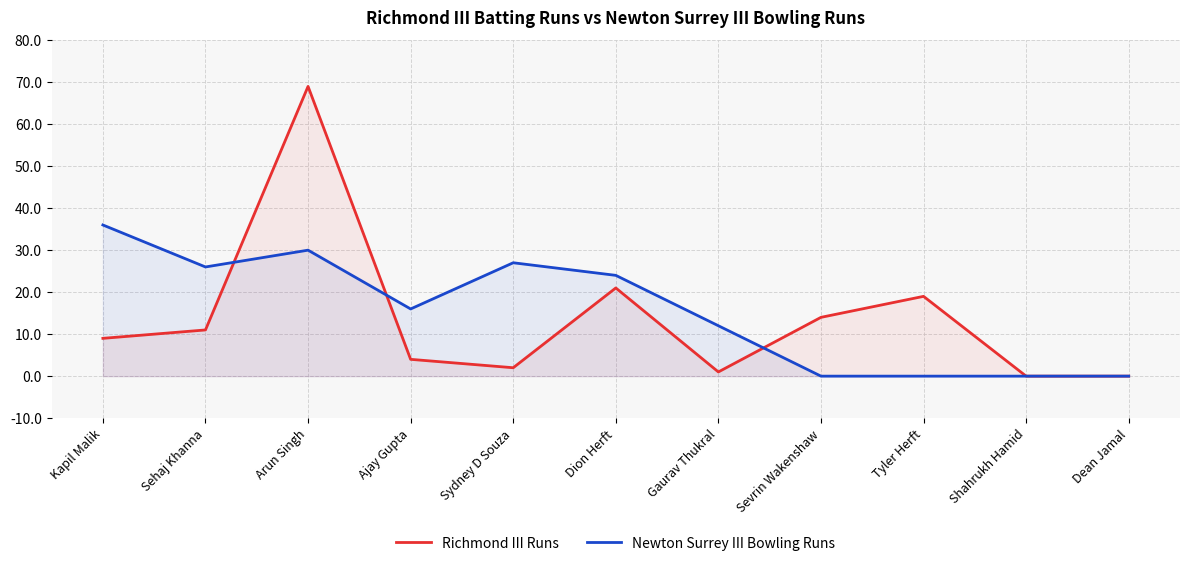

True or false: Newton Surrey III Bowling Runs has more than 2 points higher than both neighbors.

False